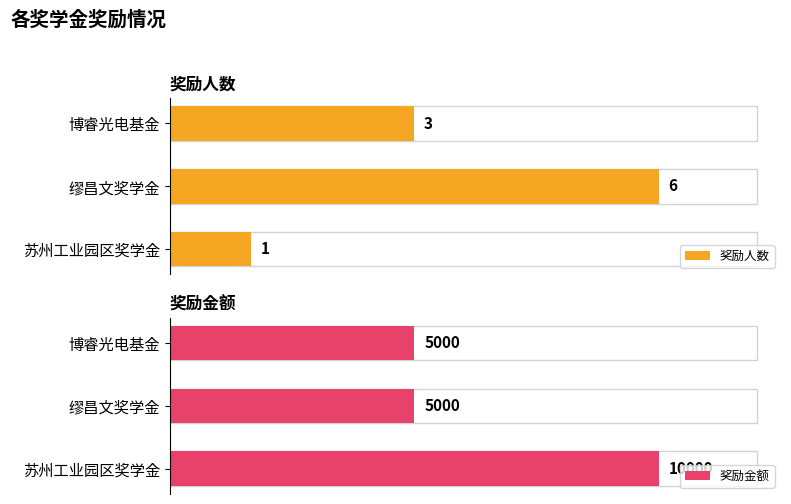

Which category has the lowest value in the 奖励人数 series?

苏州工业园区奖学金